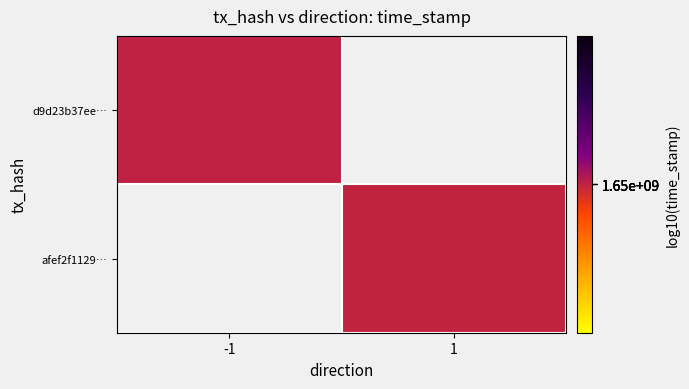

Which has a higher value, -1 or 1?

-1